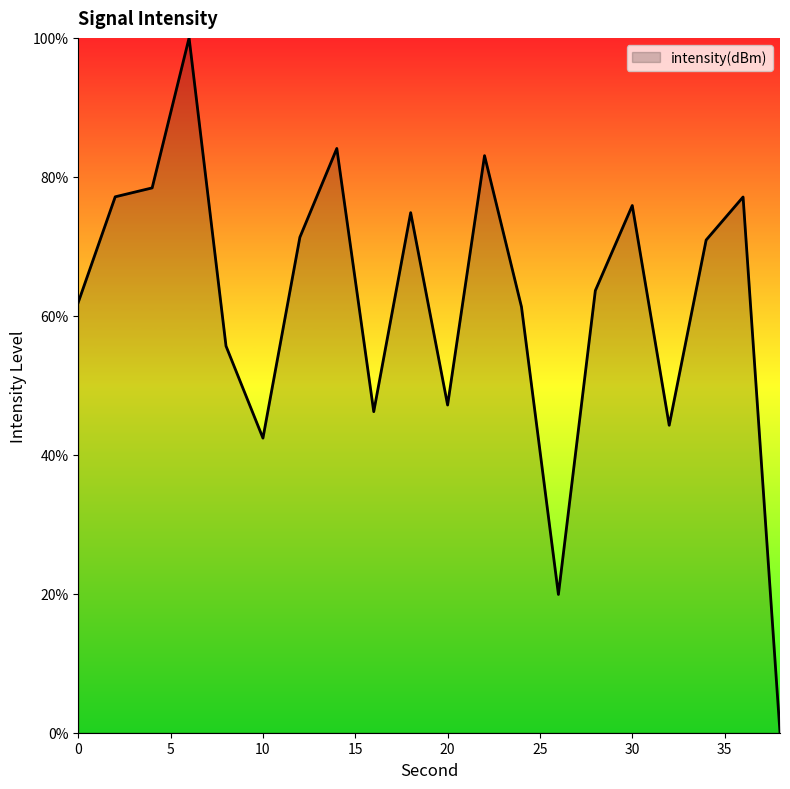

How many distinct data groups are displayed?

1